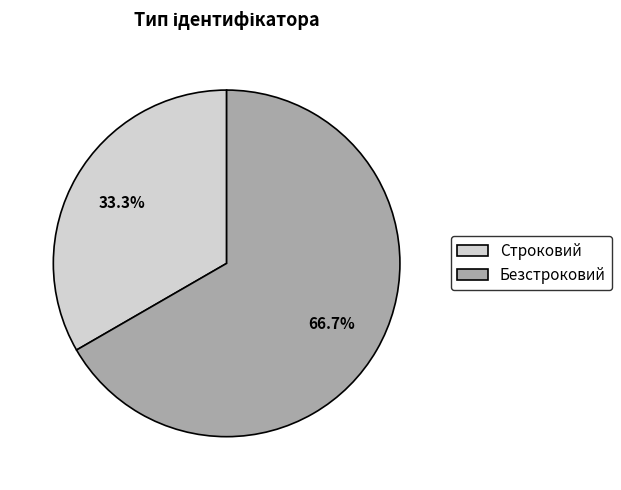

What percentage is NOT represented by Безстроковий?

33.3%